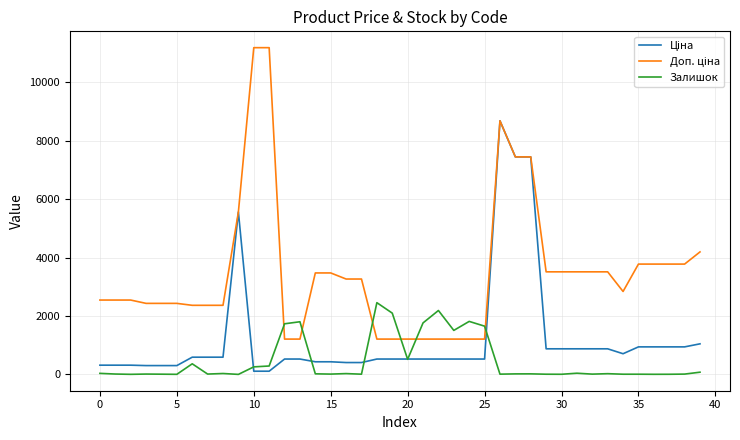

What is the greatest value displayed?

11182.0